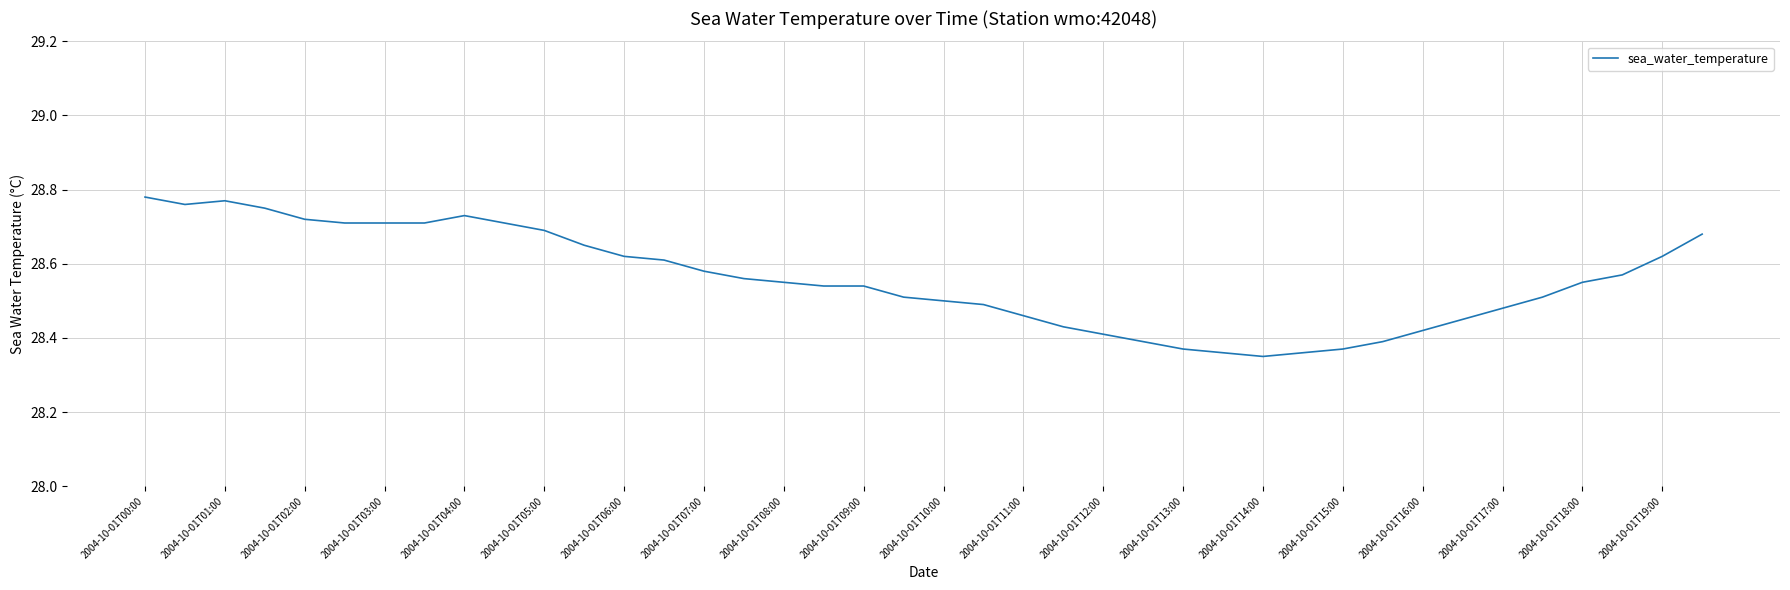

What is the difference between the maximum and minimum values?

0.4